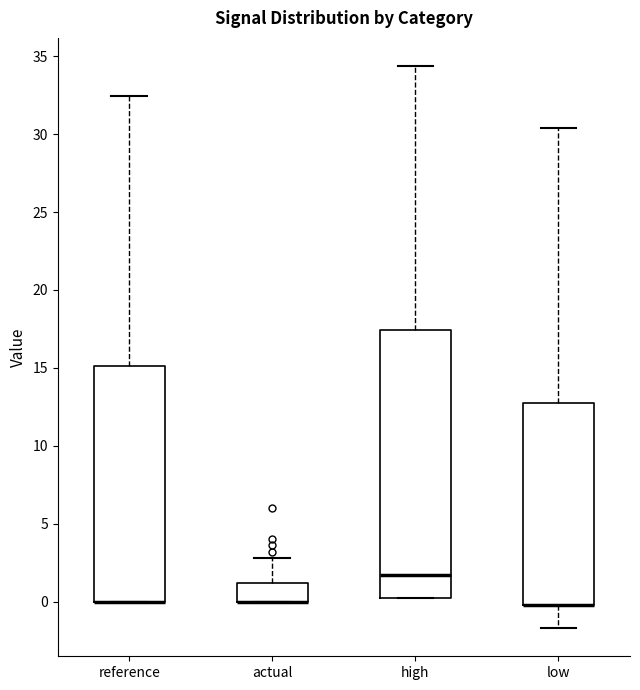

Comparing the boxes themselves (not the whiskers), which one is the tallest?

high